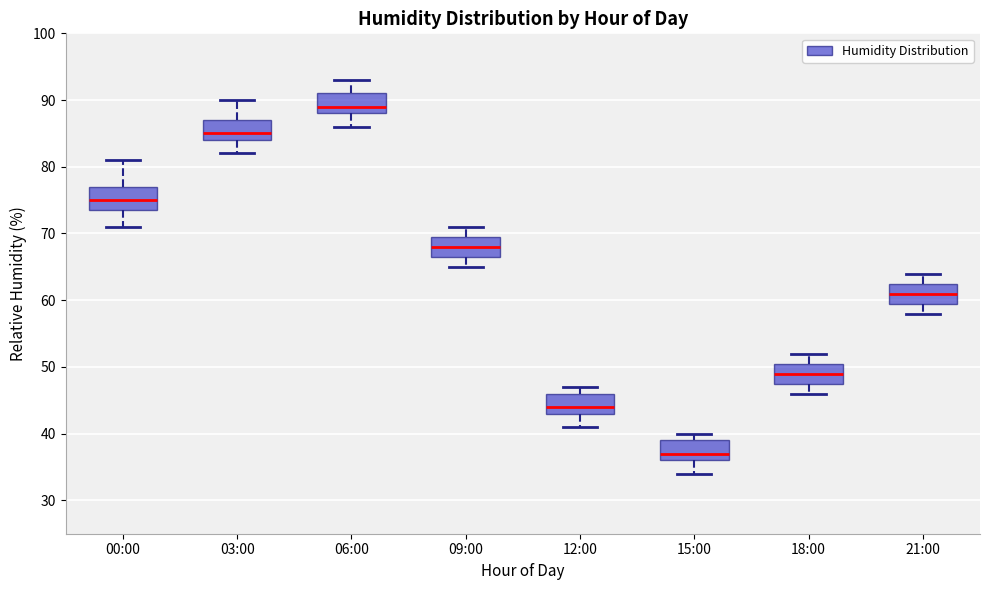

Reading left to right, transcribe this box plot: for each box, give where its median line is, the range the box spans, and where its two whiskers end, as read against the y-axis. The values are not printed on the chart, so give them approximately, as read against the axis.

00:00: median 75, box 74 to 77, whiskers 71 to 81
03:00: median 85, box 84 to 87, whiskers 82 to 90
06:00: median 89, box 88 to 91, whiskers 86 to 93
09:00: median 68, box 67 to 70, whiskers 65 to 71
12:00: median 44, box 43 to 46, whiskers 41 to 47
15:00: median 37, box 36 to 39, whiskers 34 to 40
18:00: median 49, box 48 to 51, whiskers 46 to 52
21:00: median 61, box 60 to 63, whiskers 58 to 64